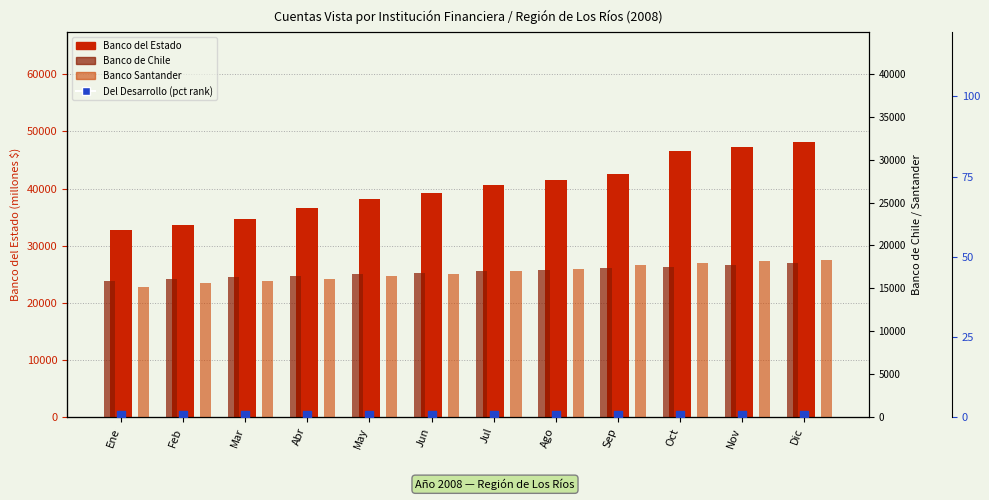

Is the value of Del Desarrollo (pct) at May greater than the value of Banco de Chile at Jun?

No